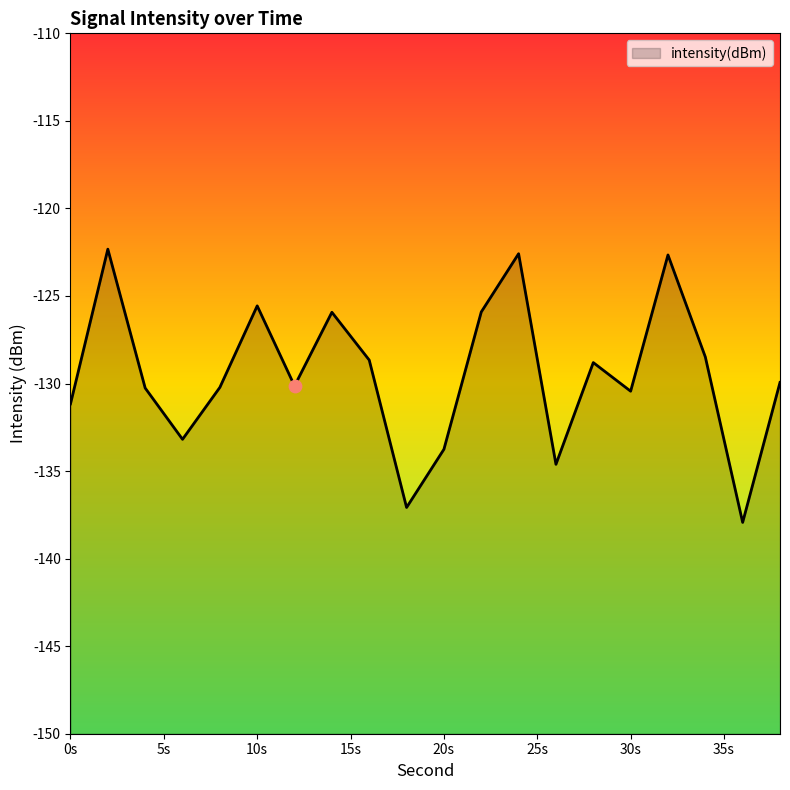

Which has a higher value, 12 or 32?

32